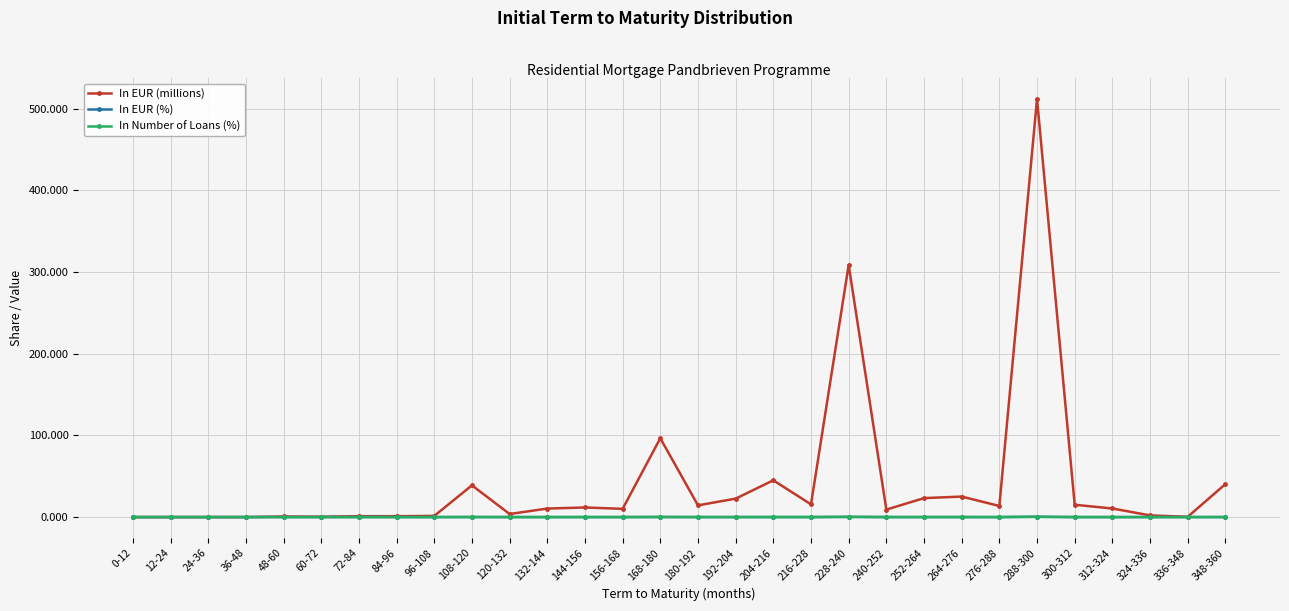

What is the difference between the second highest and minimum values in the In EUR (millions) series?

308.7